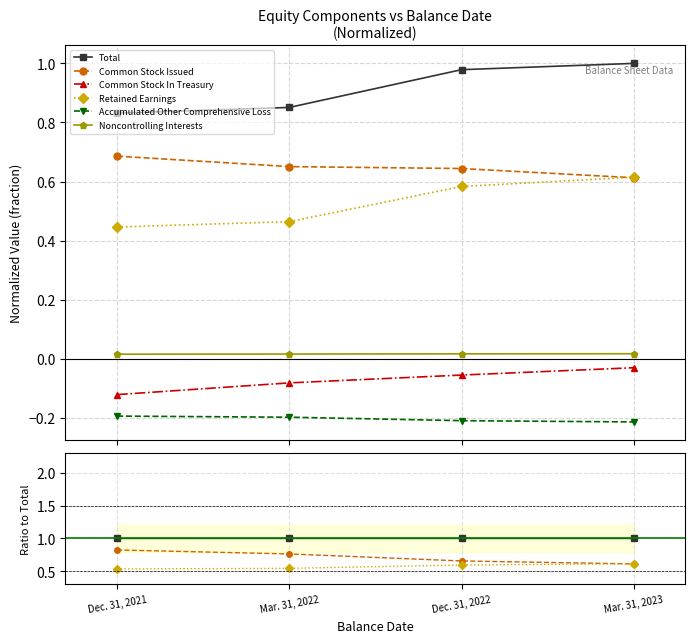

What is the value of the Accumulated Other Comprehensive Loss point at the 4th from the left?

-0.2